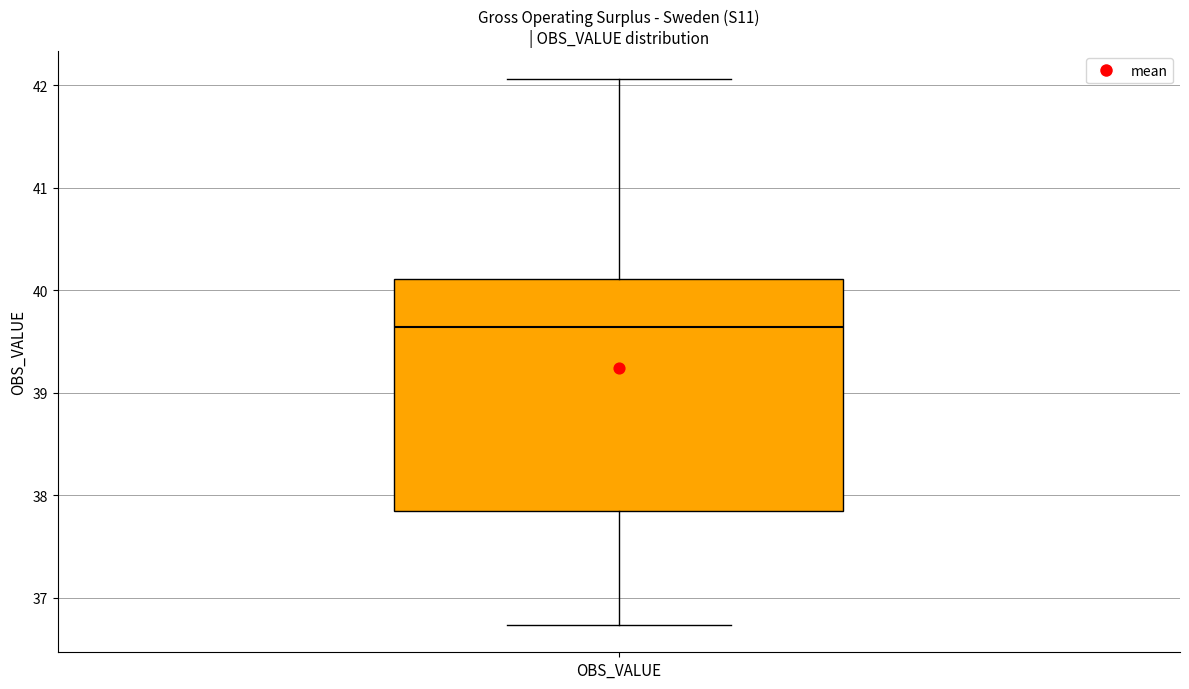

Read this box plot against the y-axis: the position of the median line, the range covered by the box, and the ends of both whiskers. The values are not printed on the chart, so give them approximately, as read against the axis.

median 39.6, box 37.8 to 40.1, whiskers 36.7 to 42.1